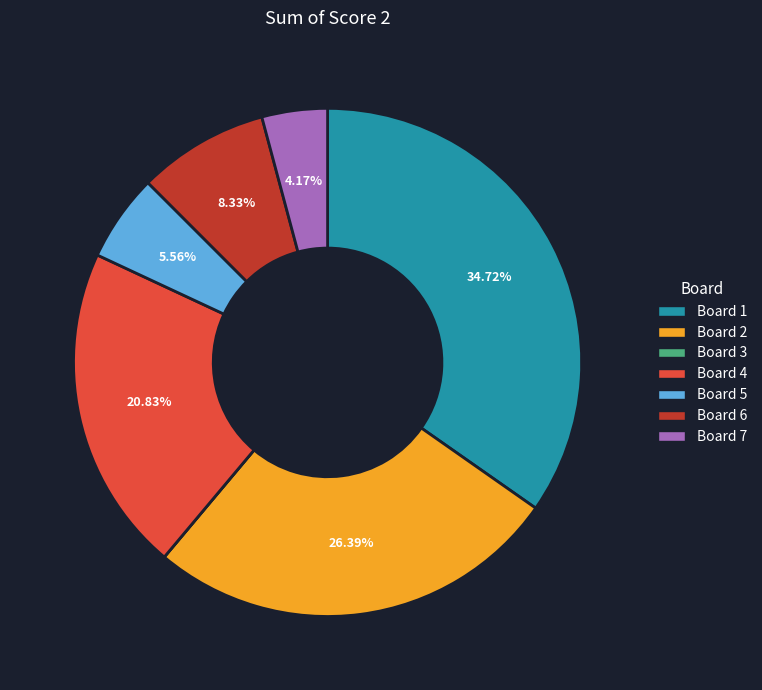

What is the ratio of the value at Board 2 to the value at Board 1?

0.8